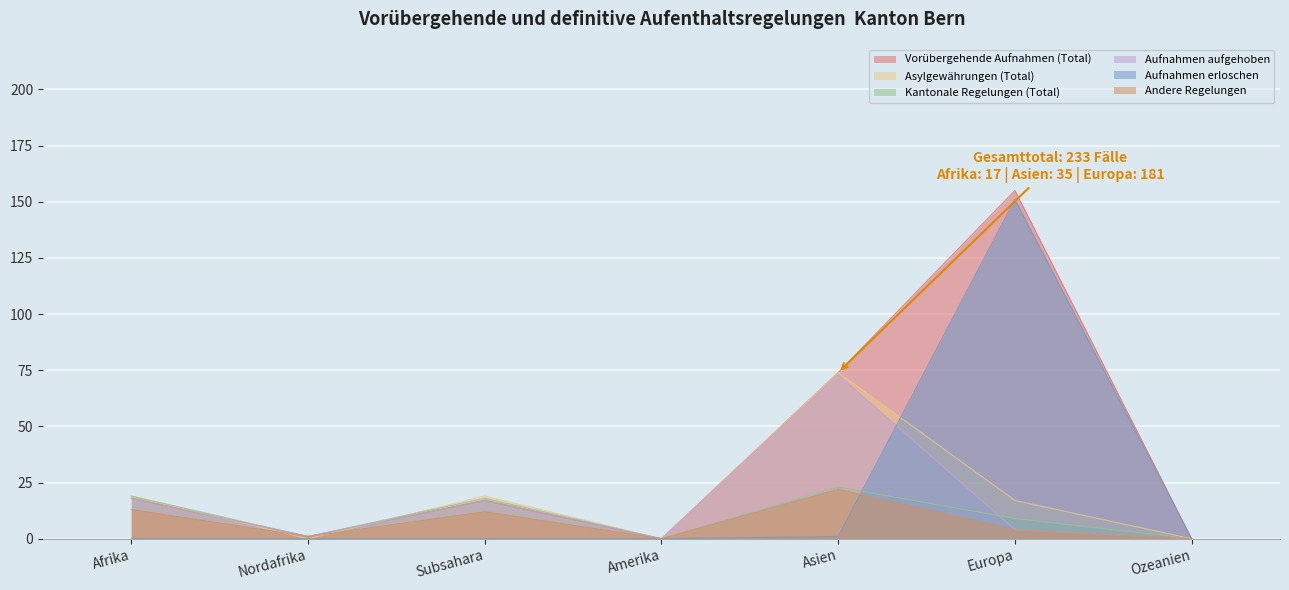

What position from the left is Amerika?

4